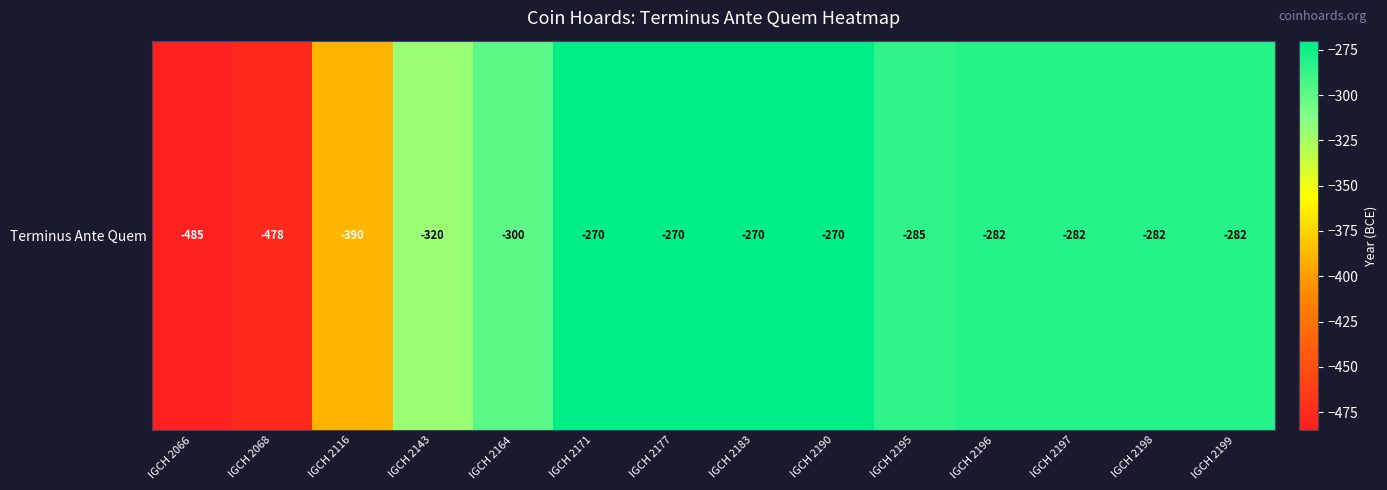

How many distinct data groups are displayed?

1